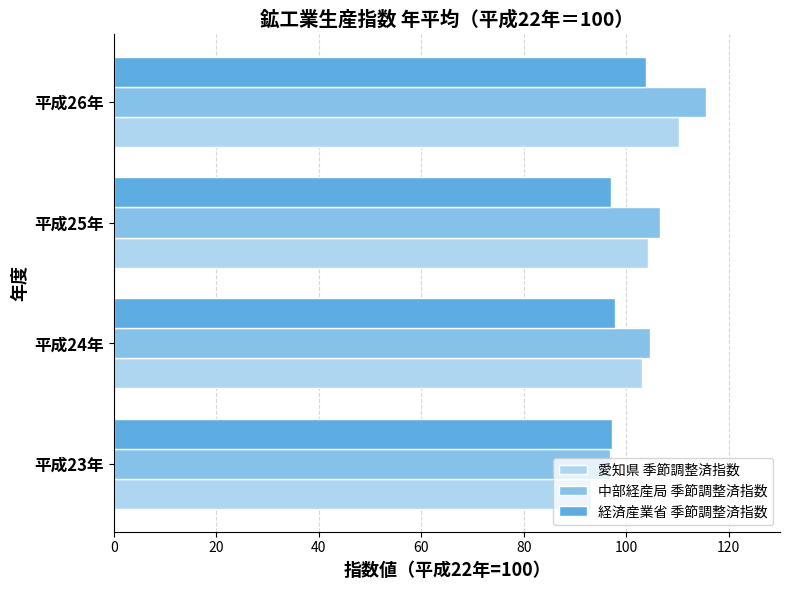

What is the difference between the maximum and minimum values in the 愛知県 季節調整済指数 series?

17.0